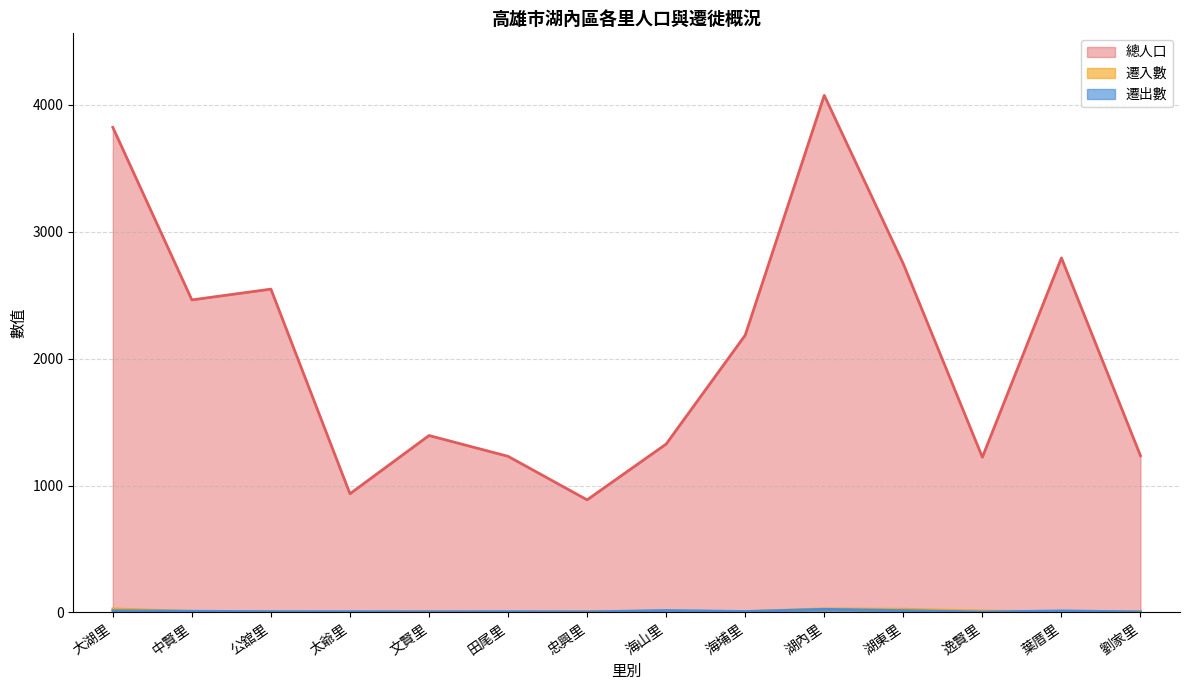

How many interior local peaks does the 總人口 series have?

4